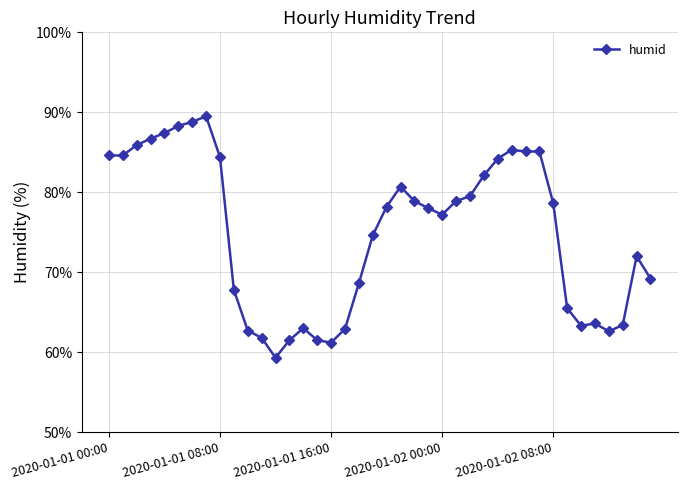

True or false: the data has more than 2 interior local peaks.

True